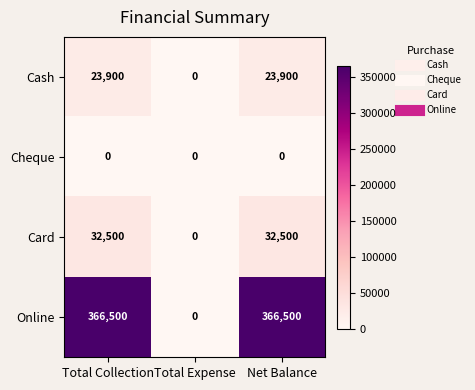

Rank the series at Total Collection from highest to lowest value.

Online, Card, Cash, Cheque